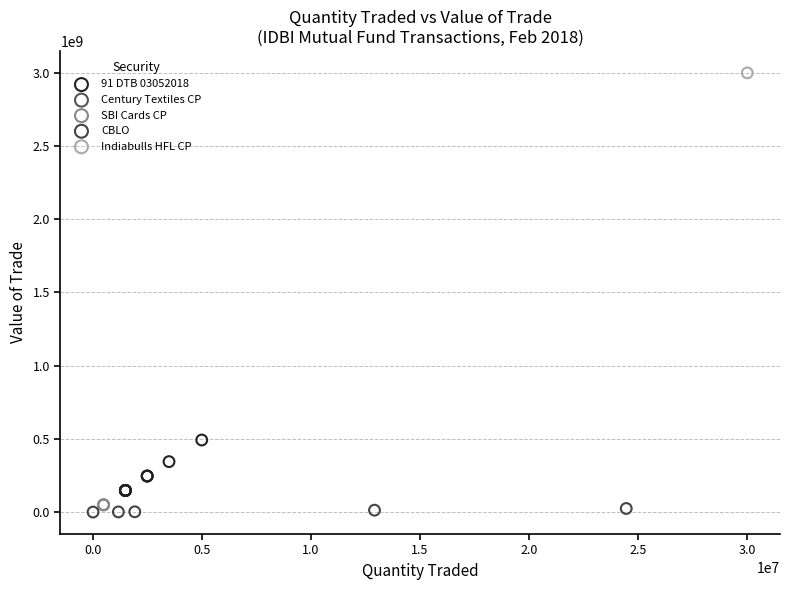

Which series reaches the minimum Y coordinate?

CBLO